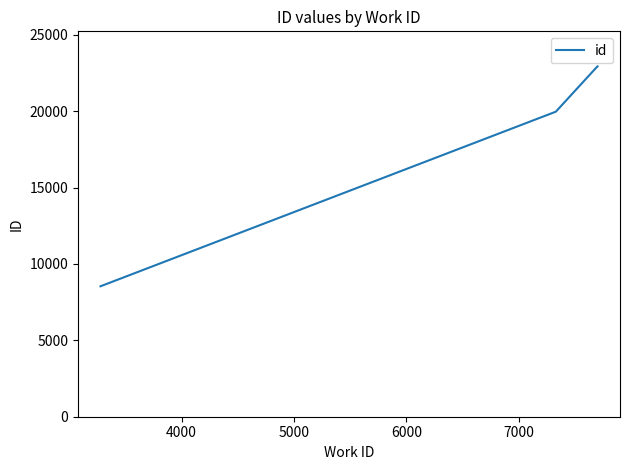

What is the average value?

18594